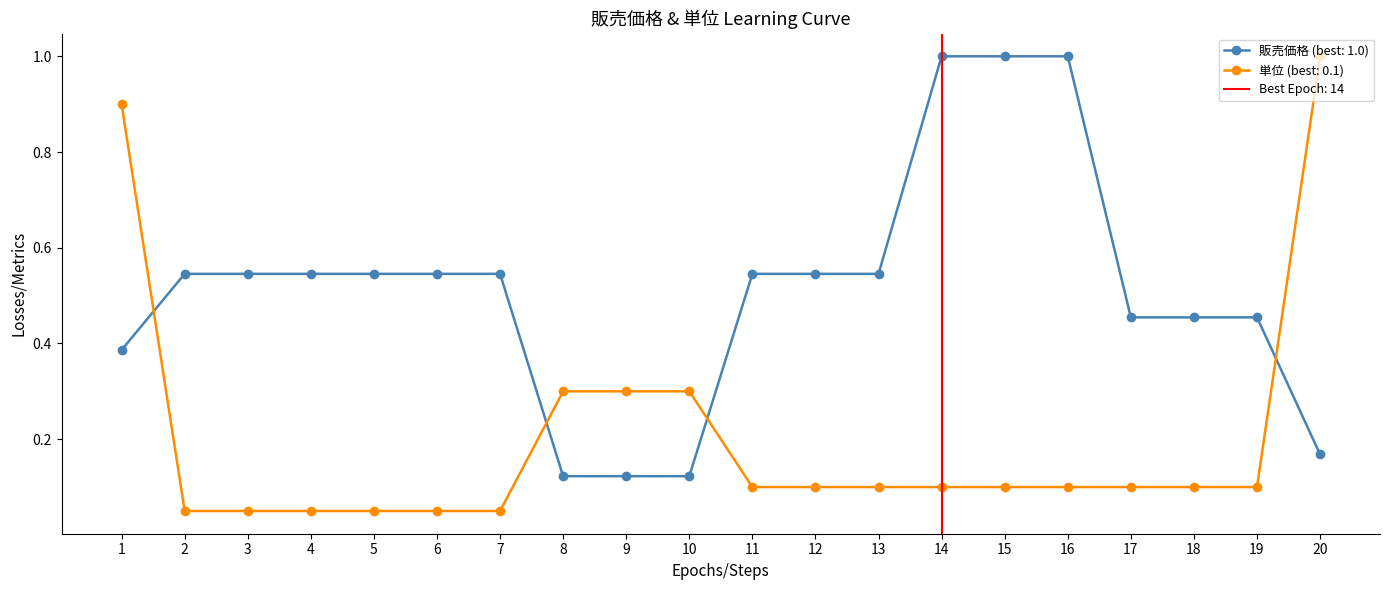

Is the value of 販売価格 (best: 1.0) at 1 greater than the value of 単位 (best: 0.1) at 15?

Yes